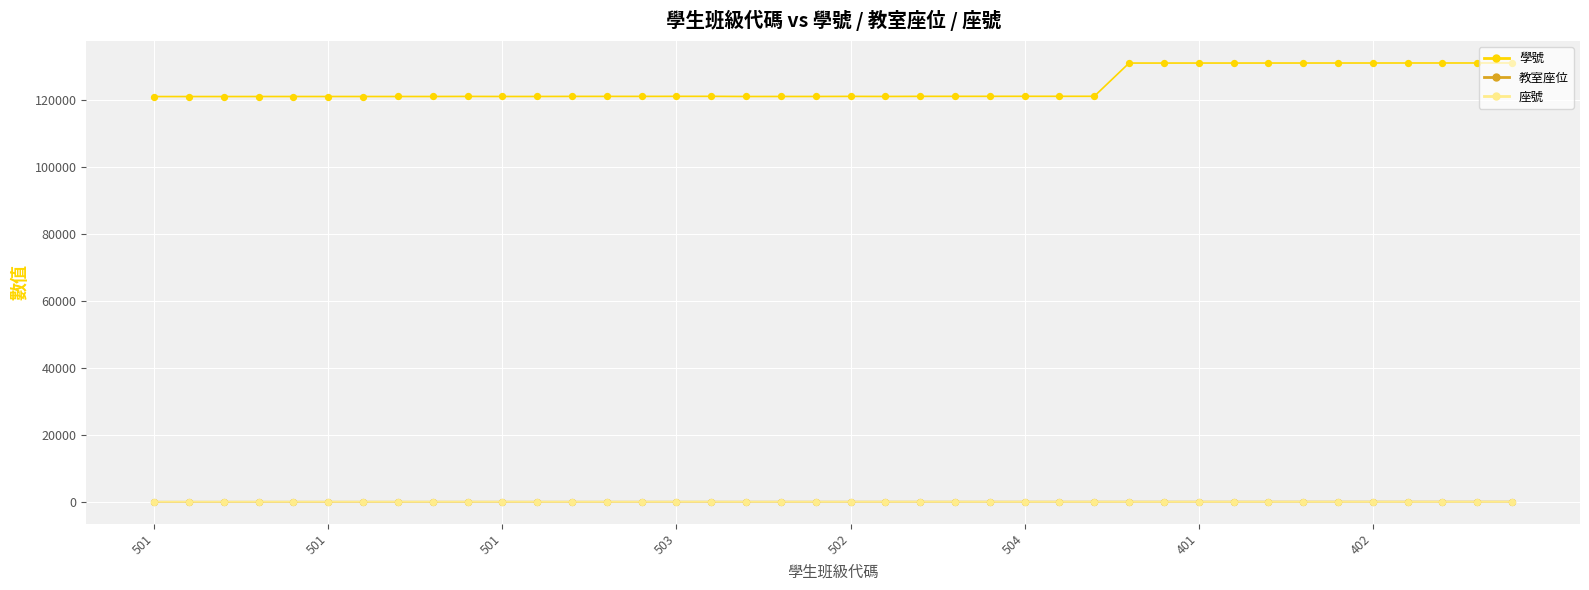

Which series has the largest range (max minus min)?

學號